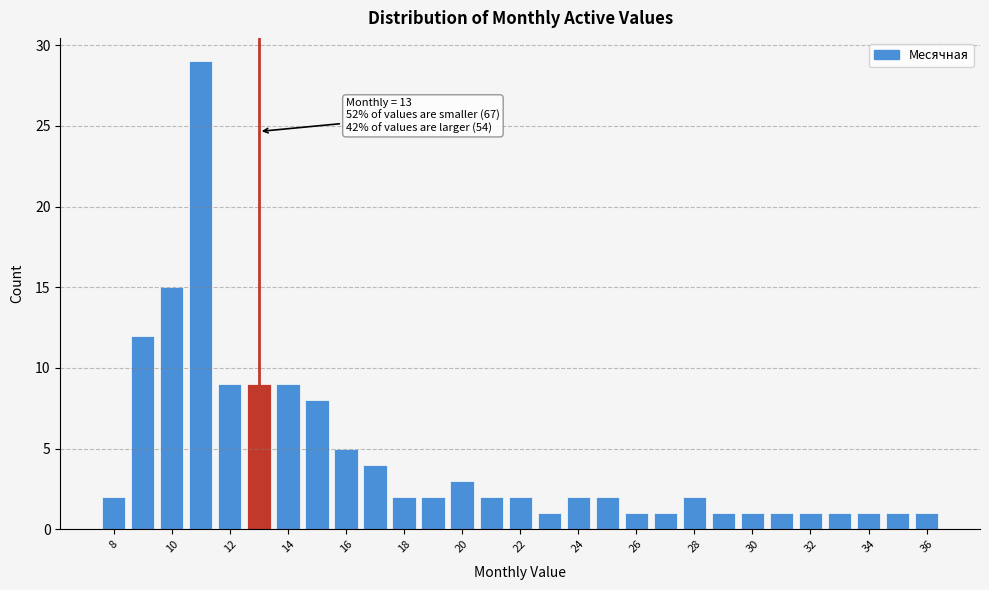

Over which range of the x-axis is the bar tallest?

10.5 to 11.5